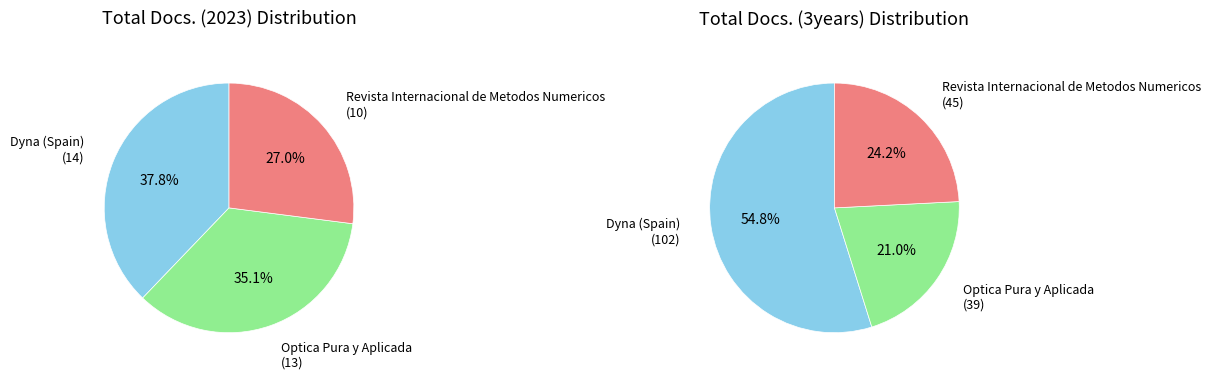

To the nearest percent, what percentage of the pie is Optica Pura y Aplicada?

35%